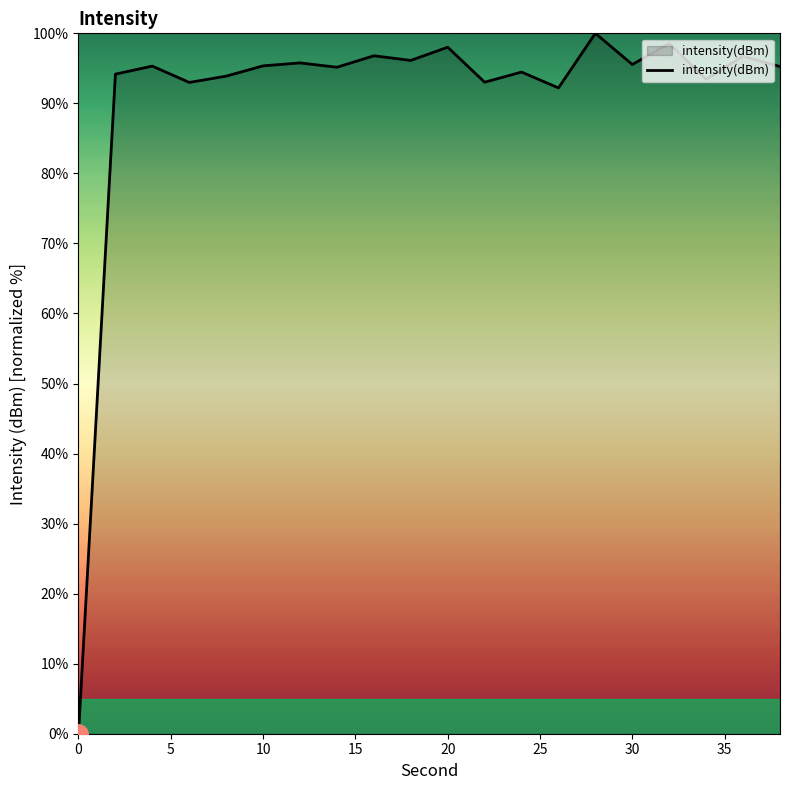

What is the greatest value displayed?

100.0